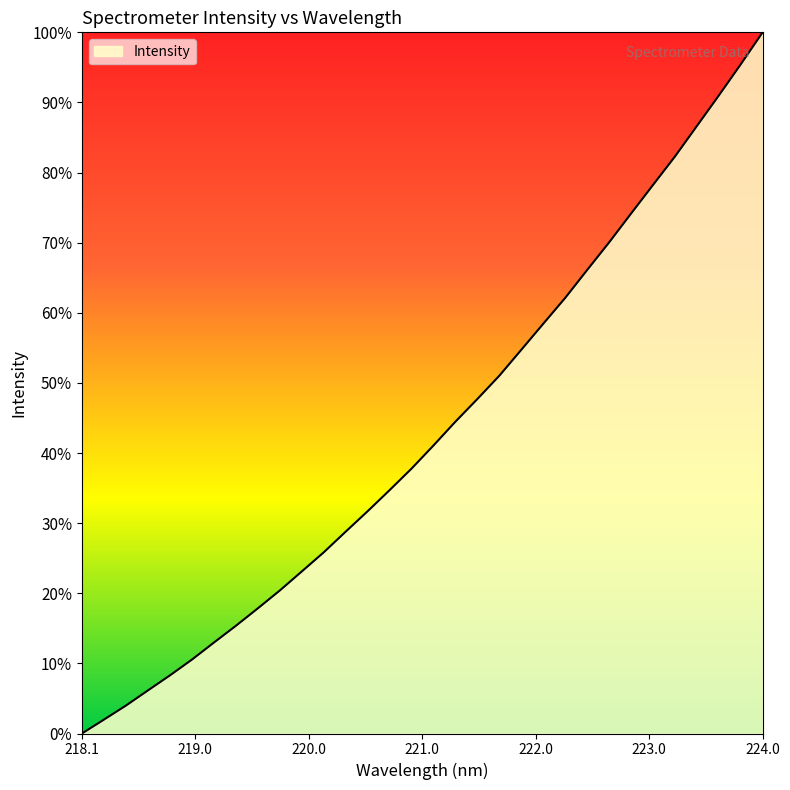

What is the maximum value shown in the chart?

100.0